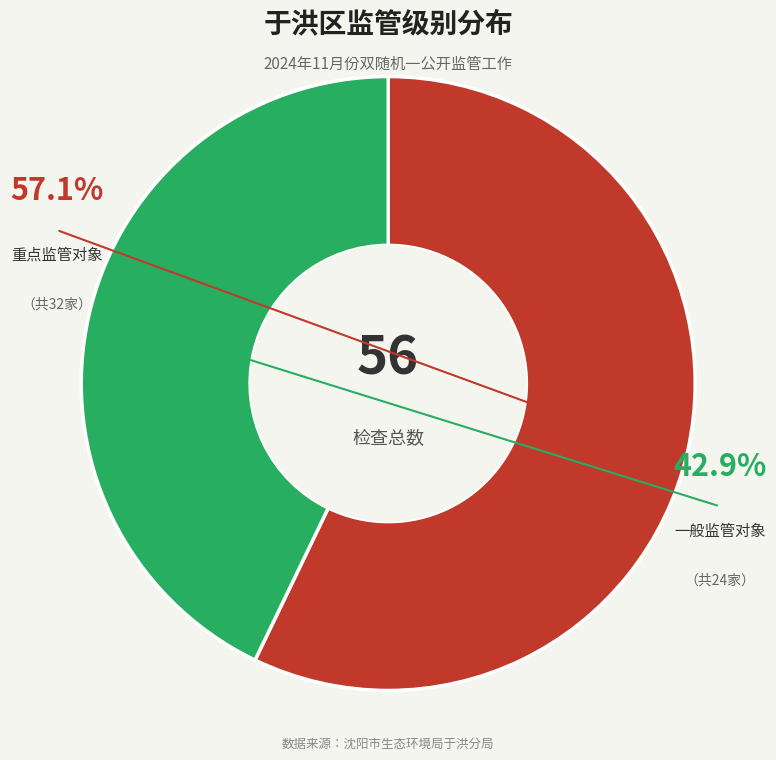

What is the ratio of the value at 一般监管对象 to the value at 重点监管对象?

0.8